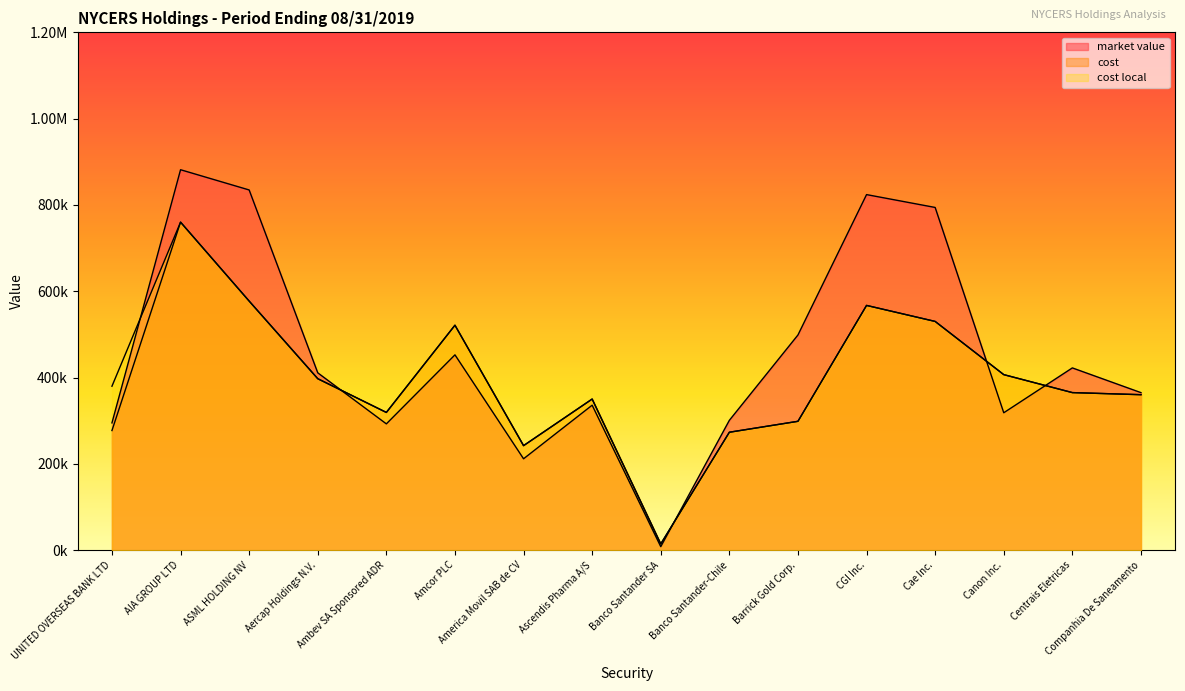

What is the difference between the highest and lowest values at CGI Inc.?

256766.6